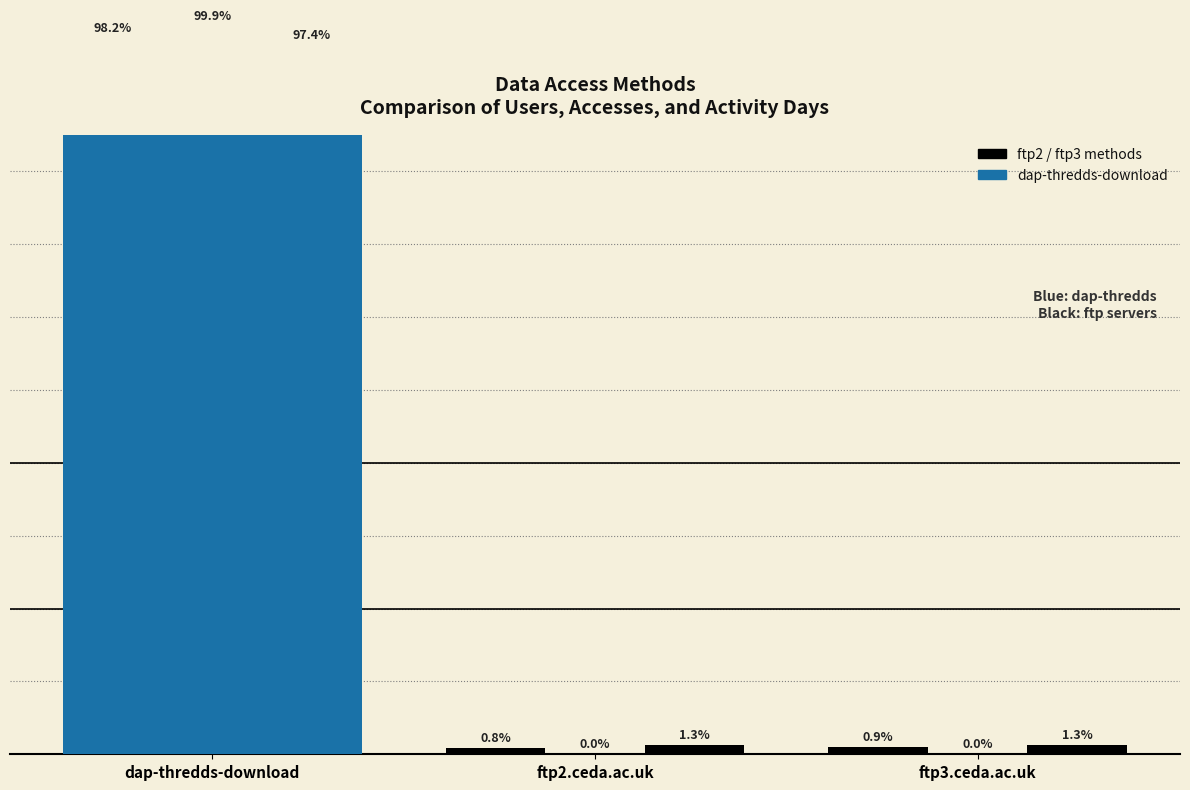

What is the total value across all series at ftp3.ceda.ac.uk?

2.3